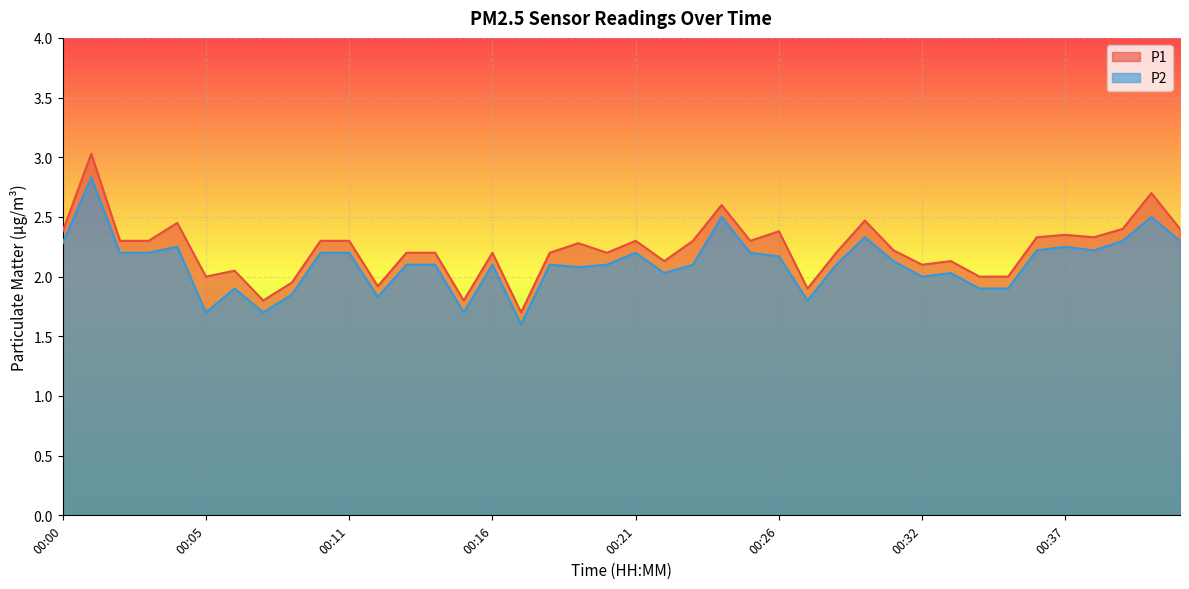

Rank the categories by P2 value from highest to lowest.

00:01, 00:24, 00:40, 00:29, 00:39, 00:41, 00:00, 00:04, 00:37, 00:36, 00:38, 00:02, 00:03, 00:10, 00:11, 00:21, 00:25, 00:26, 00:30, 00:13, 00:14, 00:16, 00:18, 00:20, 00:23, 00:28, 00:19, 00:22, 00:33, 00:32, 00:06, 00:34, 00:35, 00:09, 00:12, 00:27, 00:05, 00:08, 00:15, 00:17